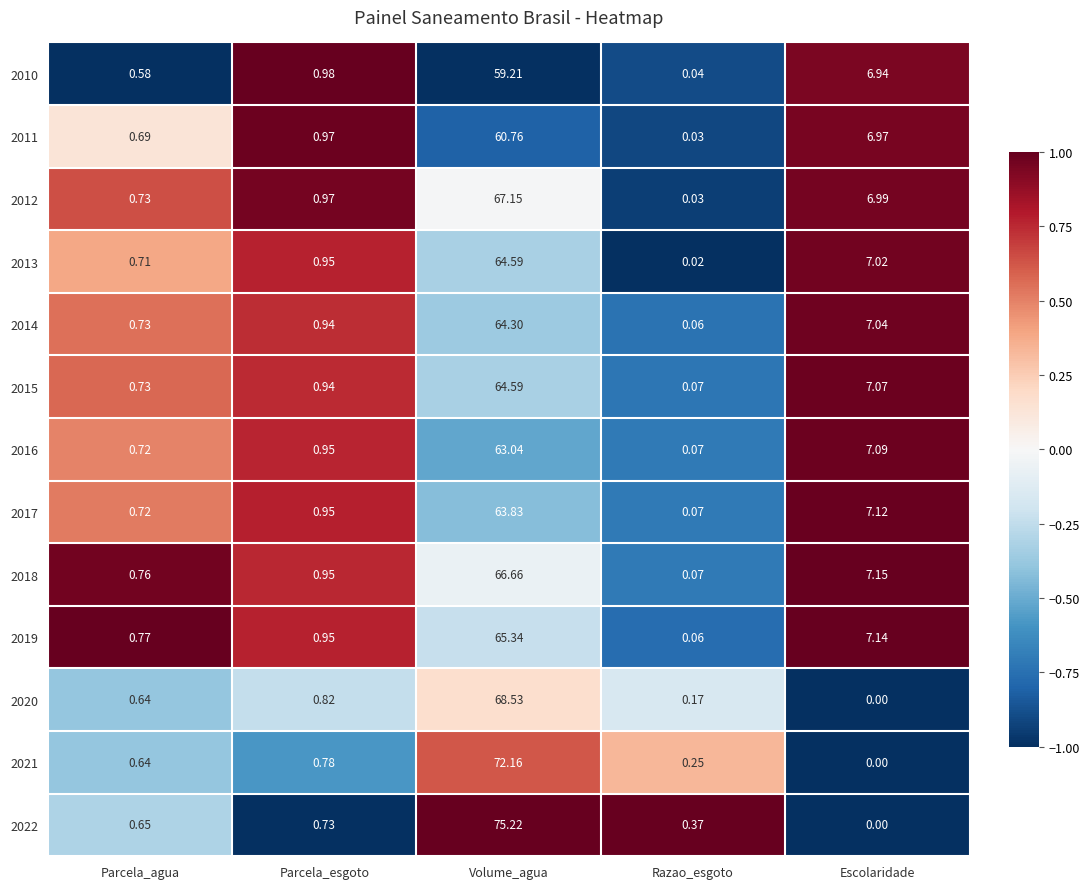

List the labels in order of 2013 value, smallest first.

Razao_esgoto, Parcela_agua, Parcela_esgoto, Escolaridade, Volume_agua